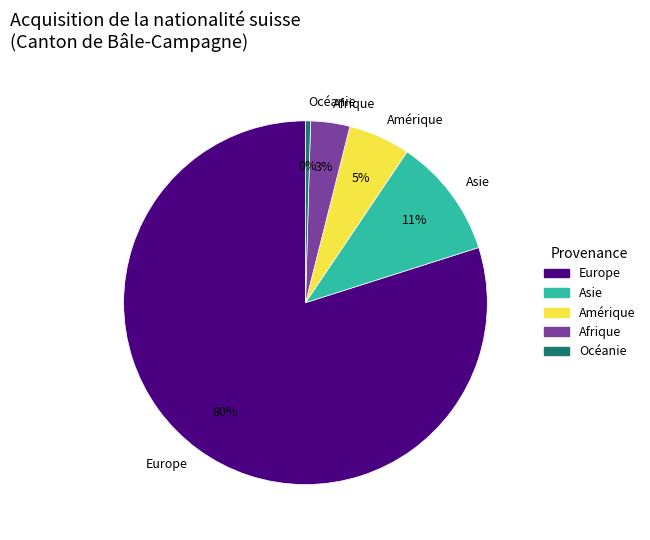

Which category has the biggest portion of the pie?

Europe